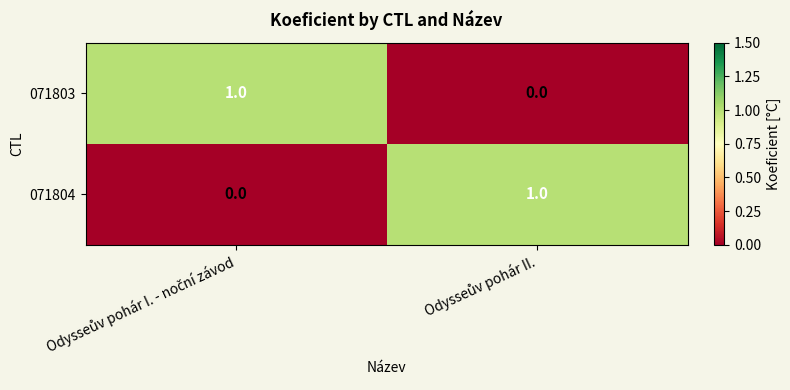

Reading left to right, list all the values displayed in this chart.

071803: 1	0
071804: 0	1